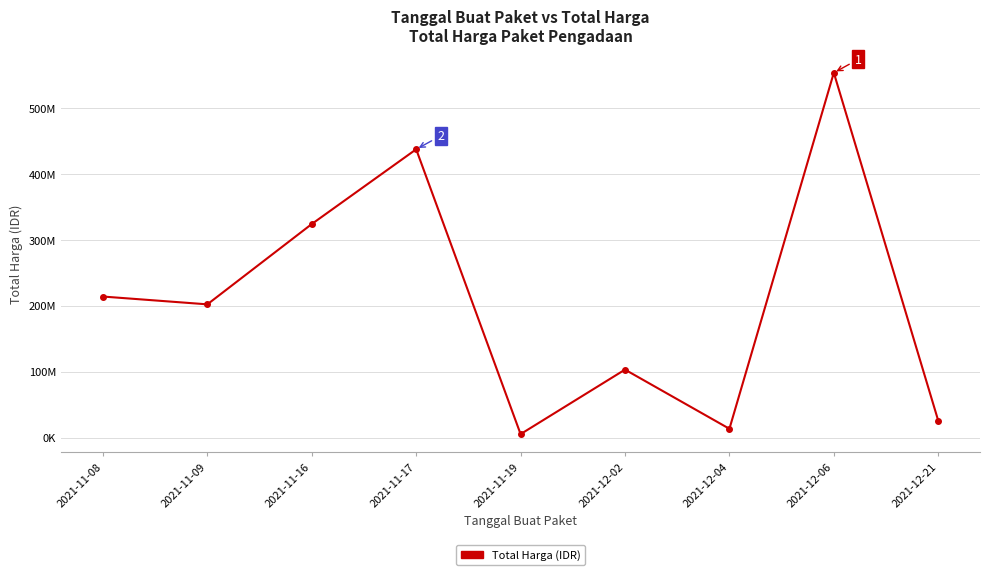

The value at 2021-11-16 is 523343555. True or false?

False